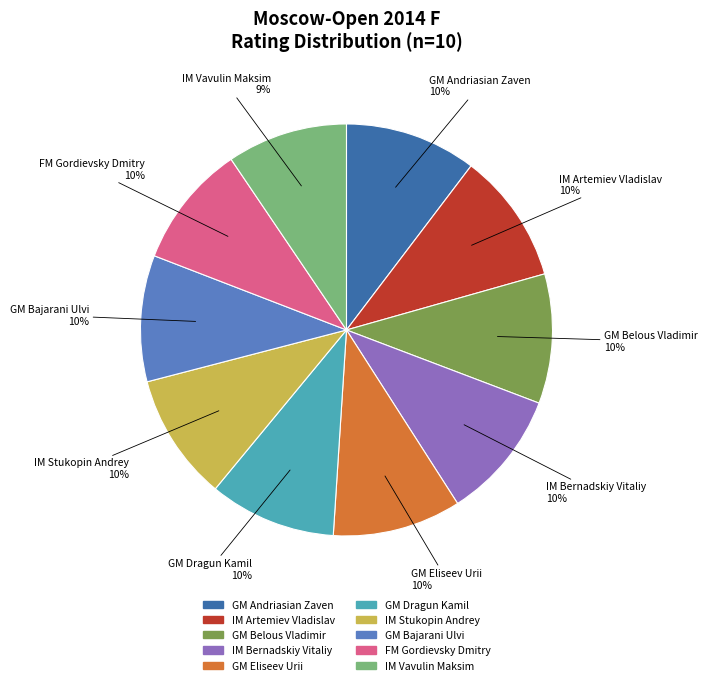

Do IM Bernadskiy Vitaliy and GM Bajarani Ulvi together represent more than half of the pie?

No